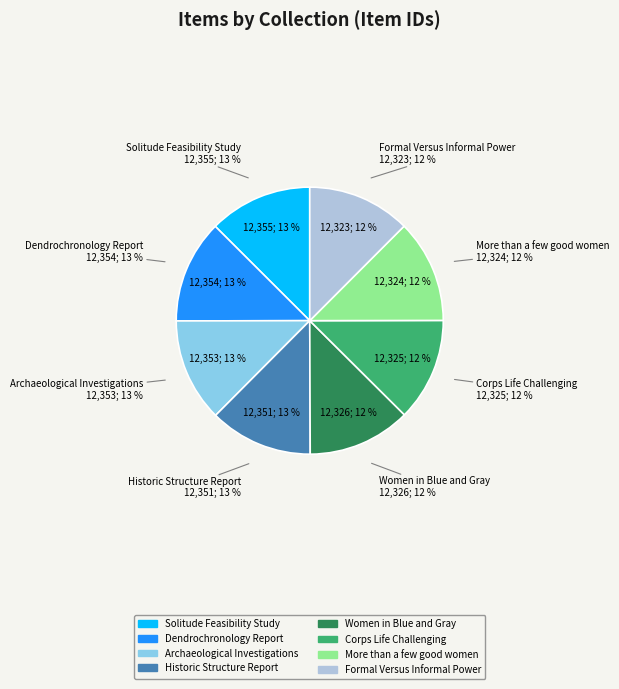

Does Formal Versus Informal Power account for over 50% of the chart?

No